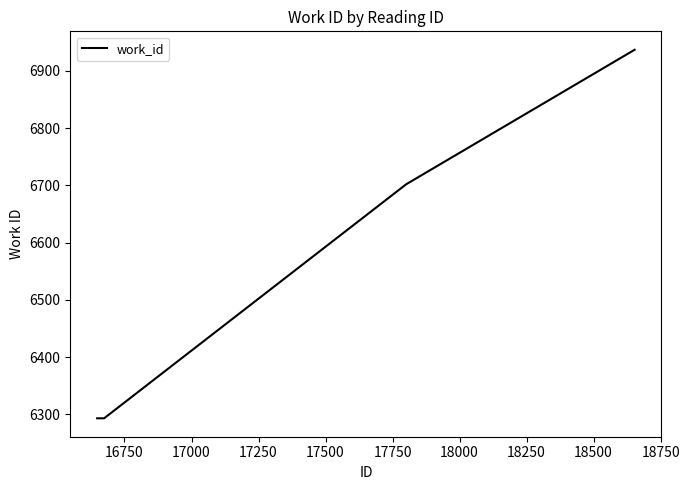

Is this an area chart (filled region under the line)?

No